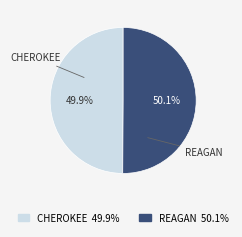

How many segments does this pie chart have?

2